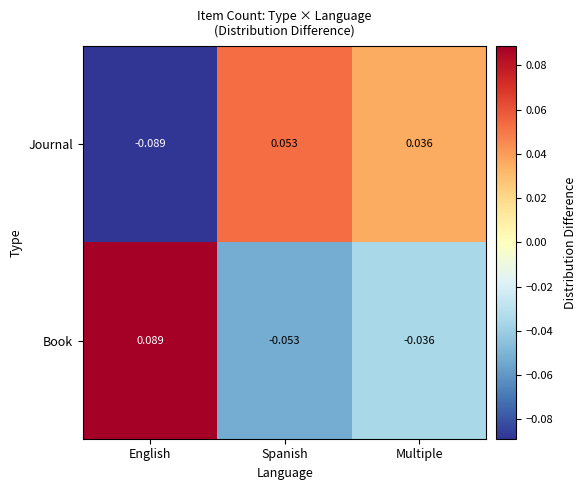

At which label does Journal first exceed 0?

Spanish